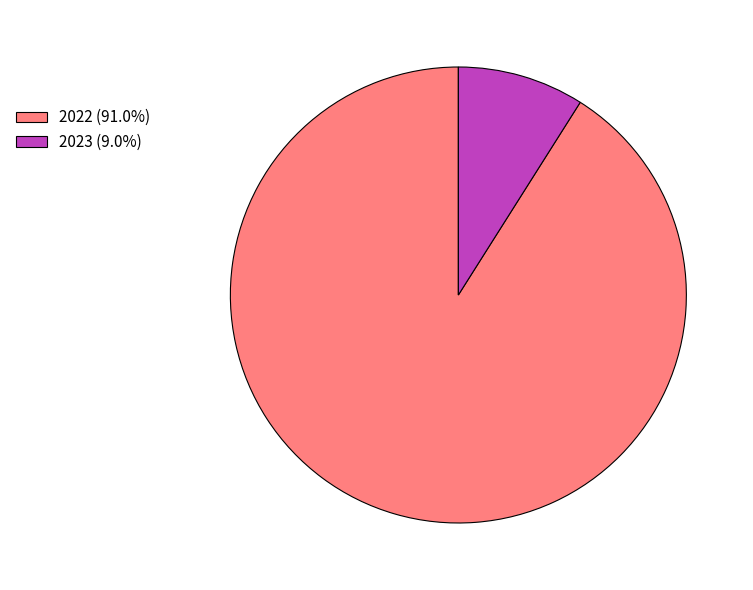

True or false: 2022 accounts for 83% of the total.

False